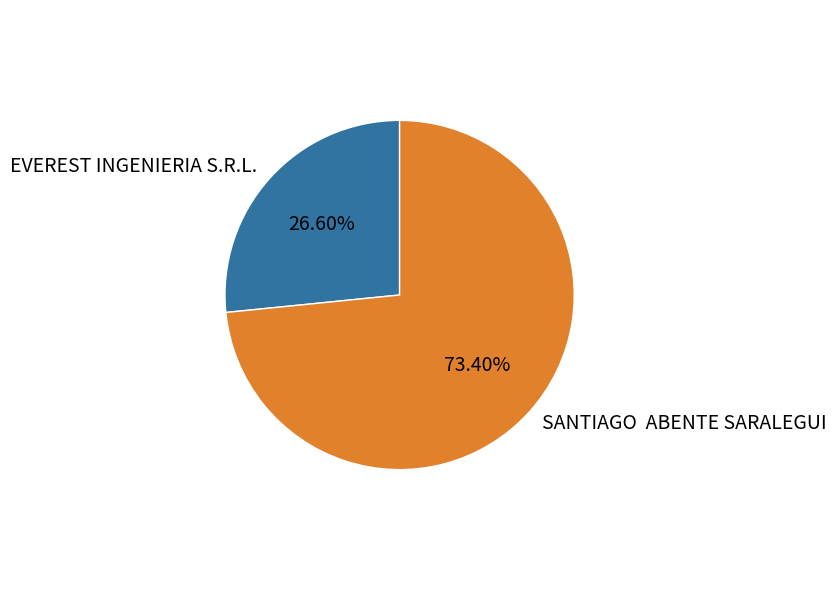

Is it true that EVEREST INGENIERIA S.R.L. is 27% of the pie?

True